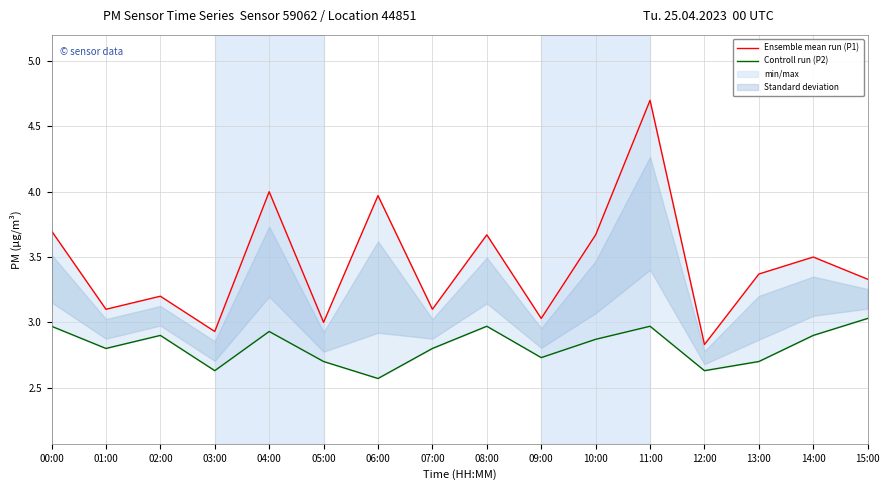

The Controll run (P2) series shows 1.8 at 04:00. True or false?

False